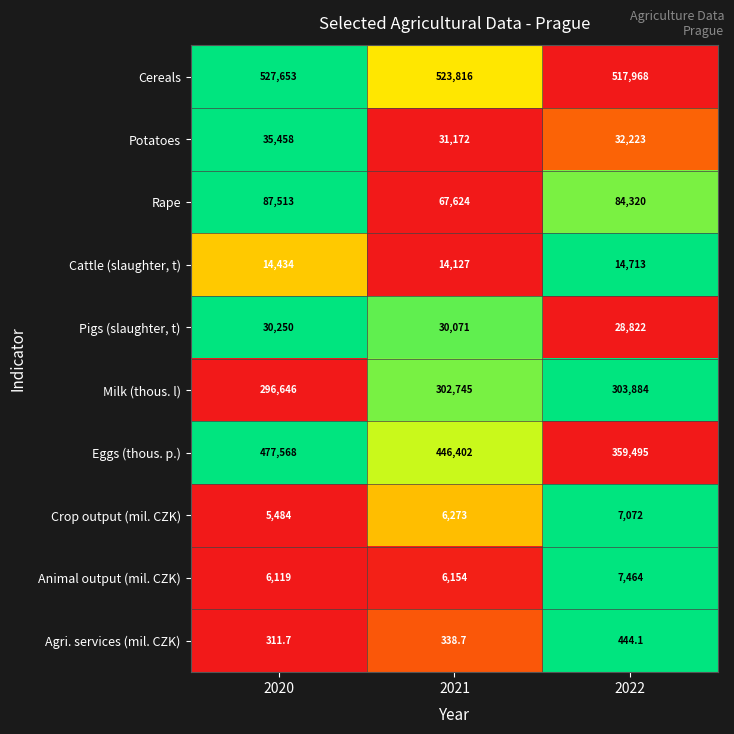

Which series has the largest total across all categories?

Cereals